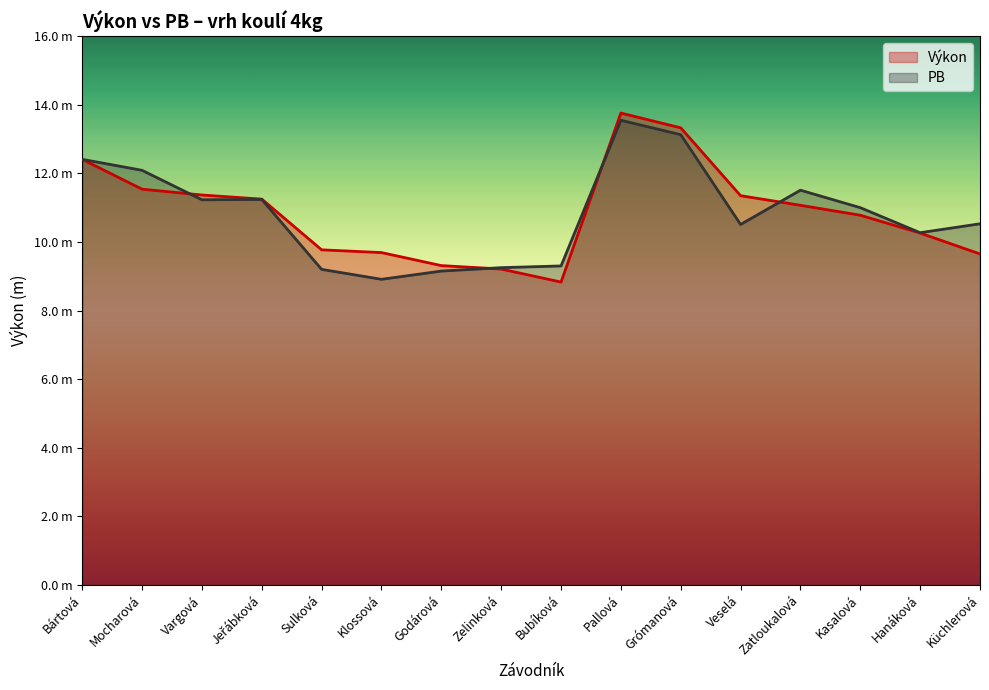

What are all the series names shown in the legend?

Výkon, PB